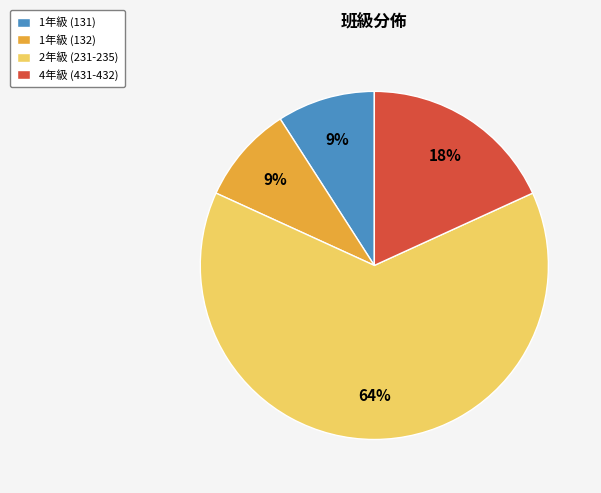

What is the largest slice in the pie chart?

2年級 (231-235)